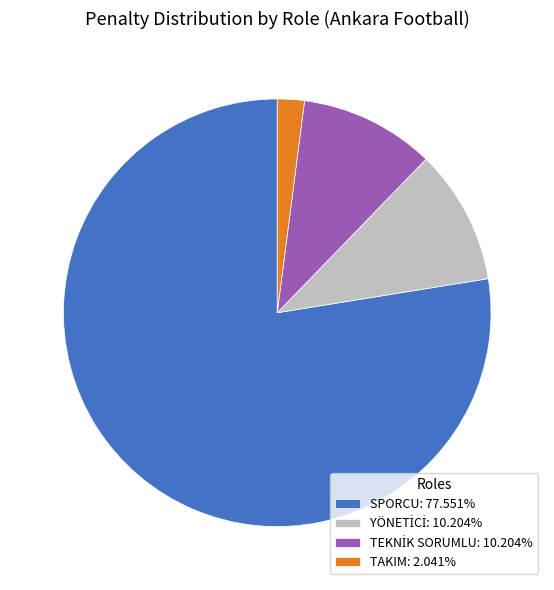

Is SPORCU: 77.551% the majority of the pie?

Yes